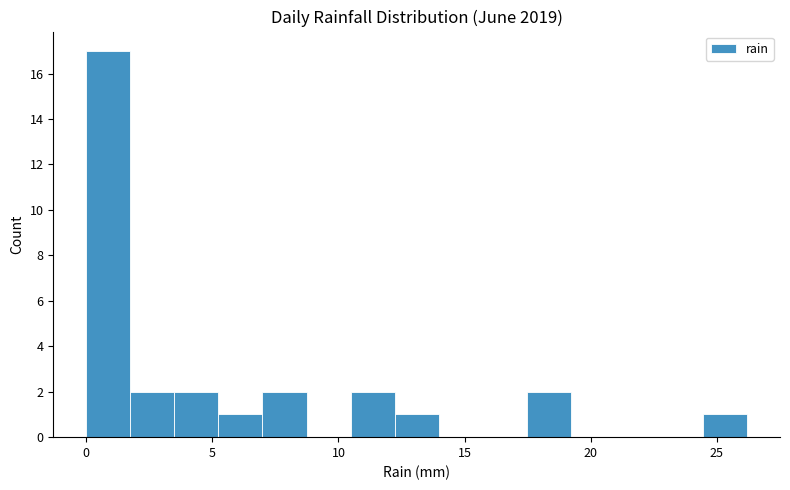

Read against the x-axis, roughly where is the centre of the tallest bar?

1.0